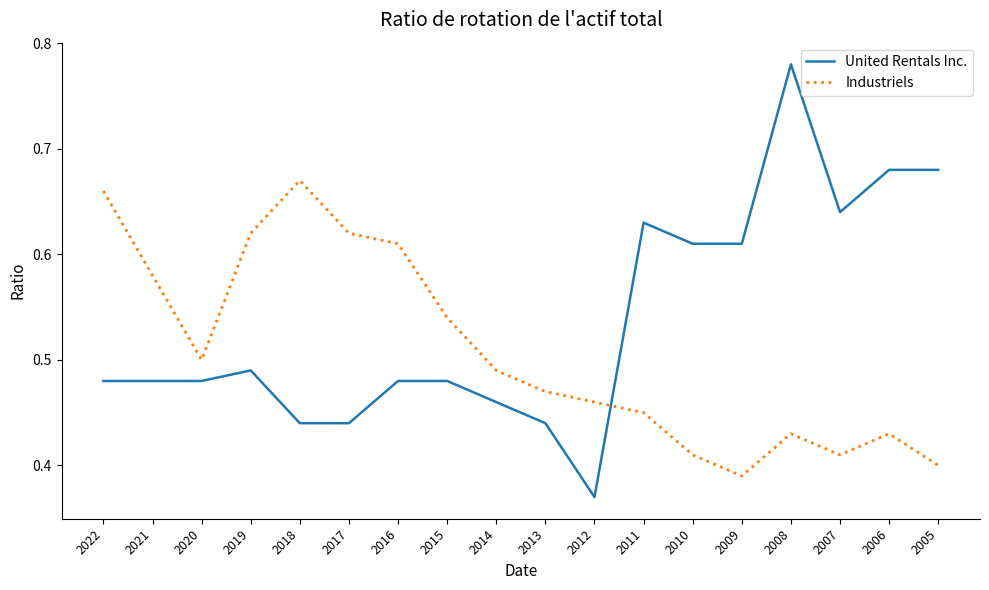

Which series changed the most between 2012 and 2008?

United Rentals Inc.